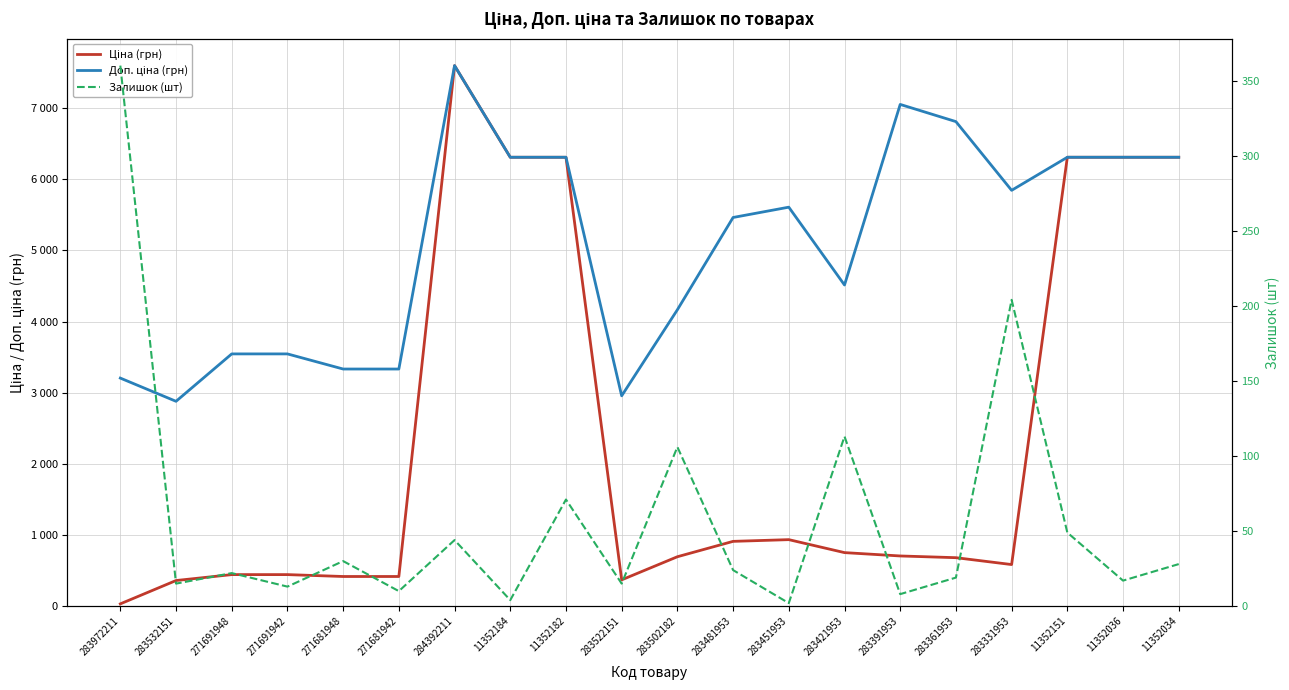

What is the sum of all Залишок (шт) values?

1154.0